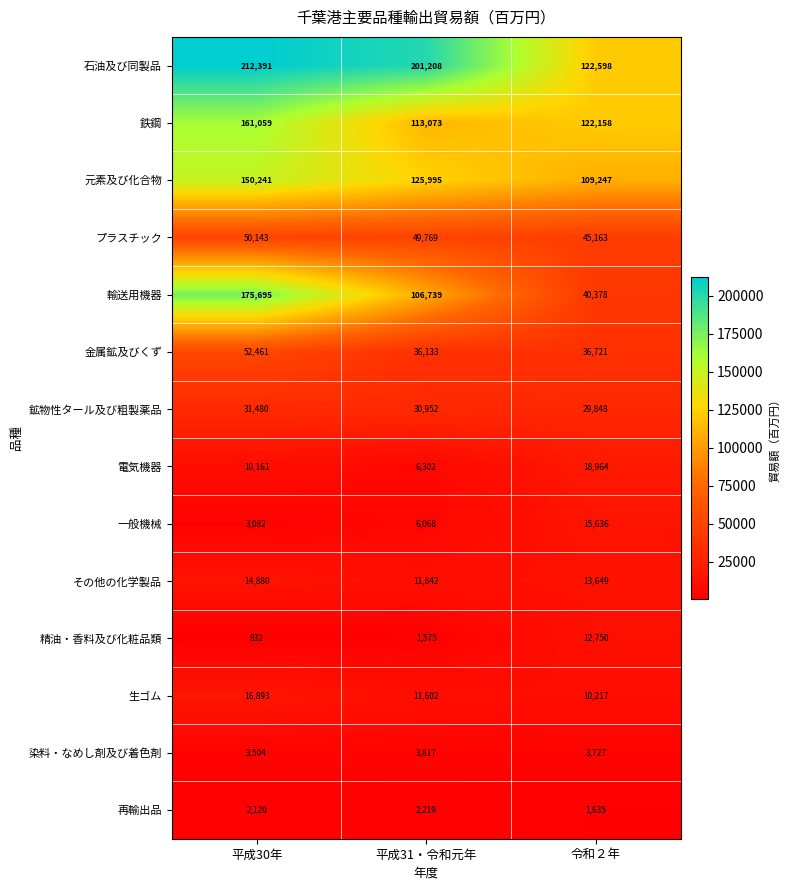

Count the number of categories in the chart.

3